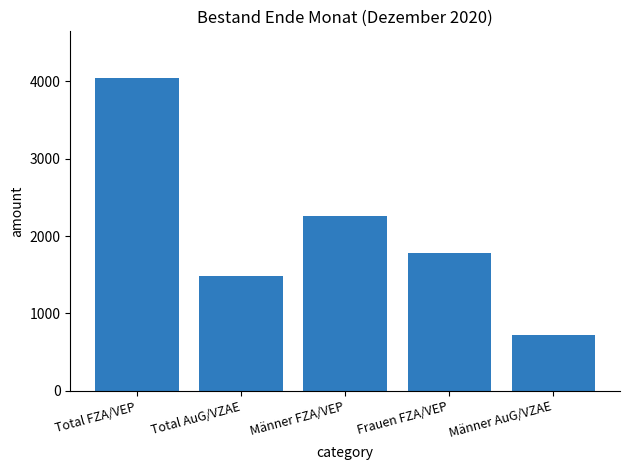

How many data points are less than 1785?

2